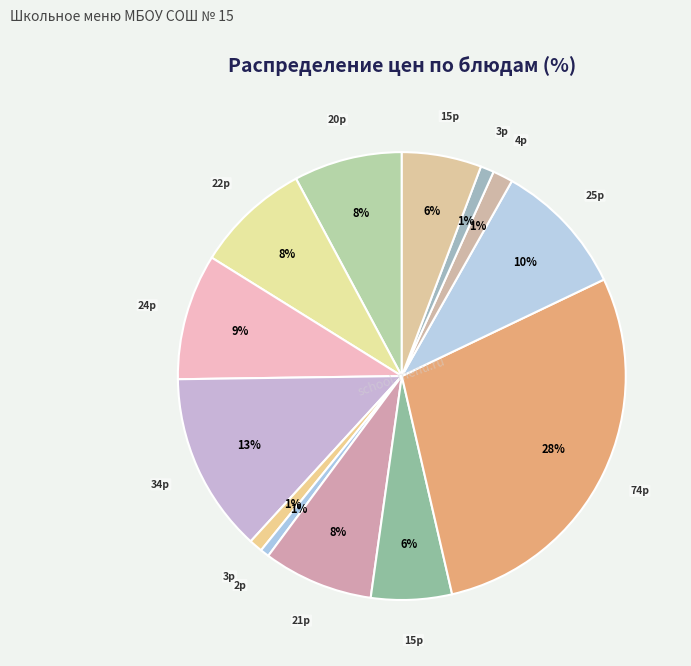

Count the number of slices in the pie.

13